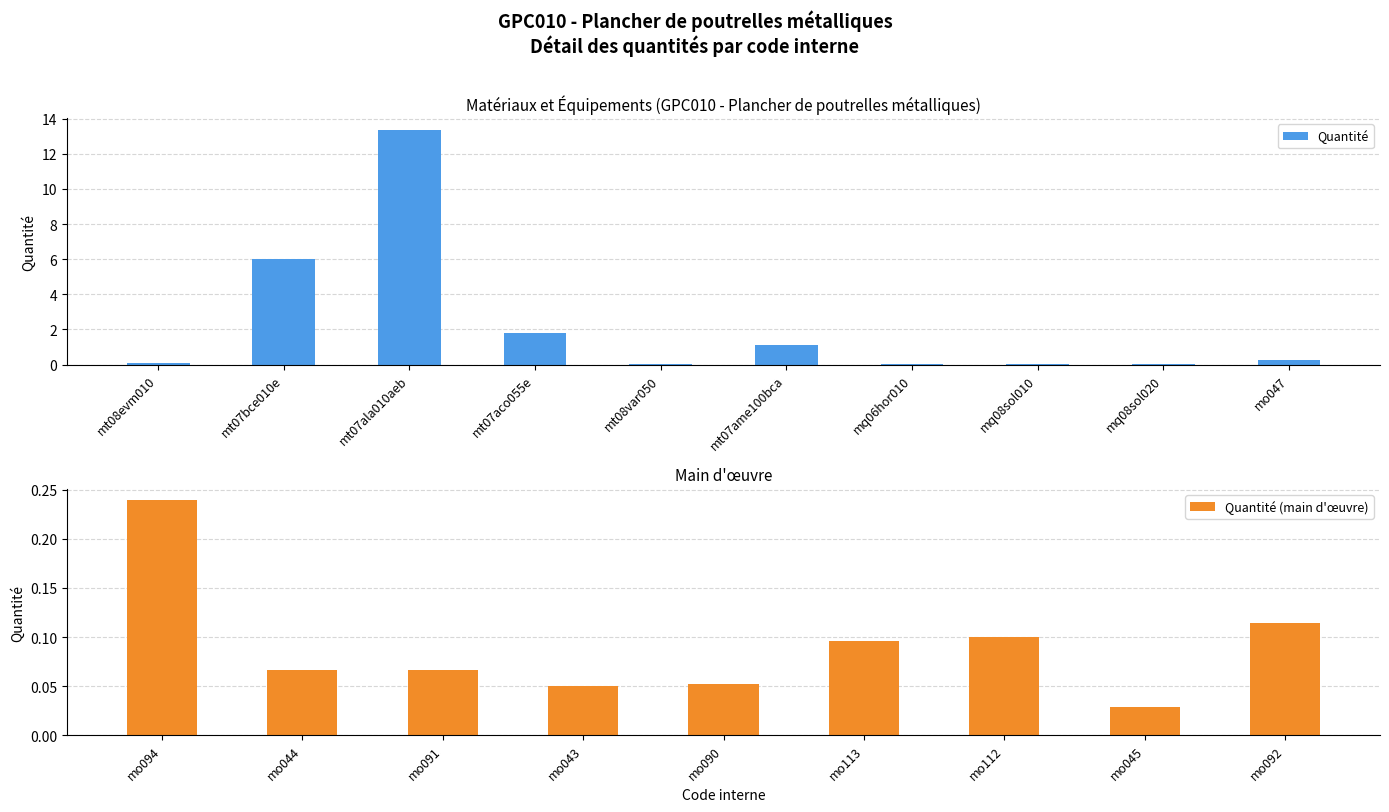

Which has a higher value, mo092 or mq08sol020?

mo092